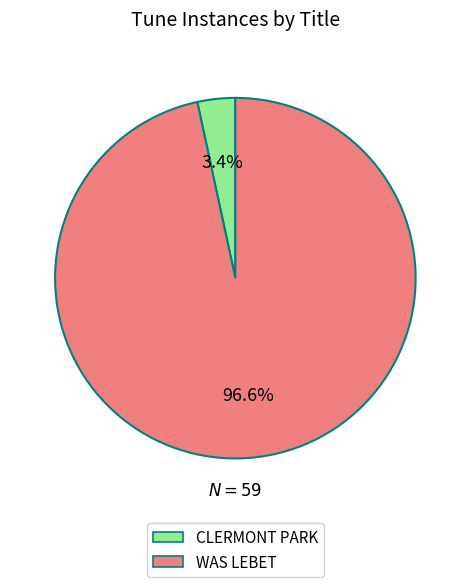

Which category has the biggest portion of the pie?

WAS LEBET